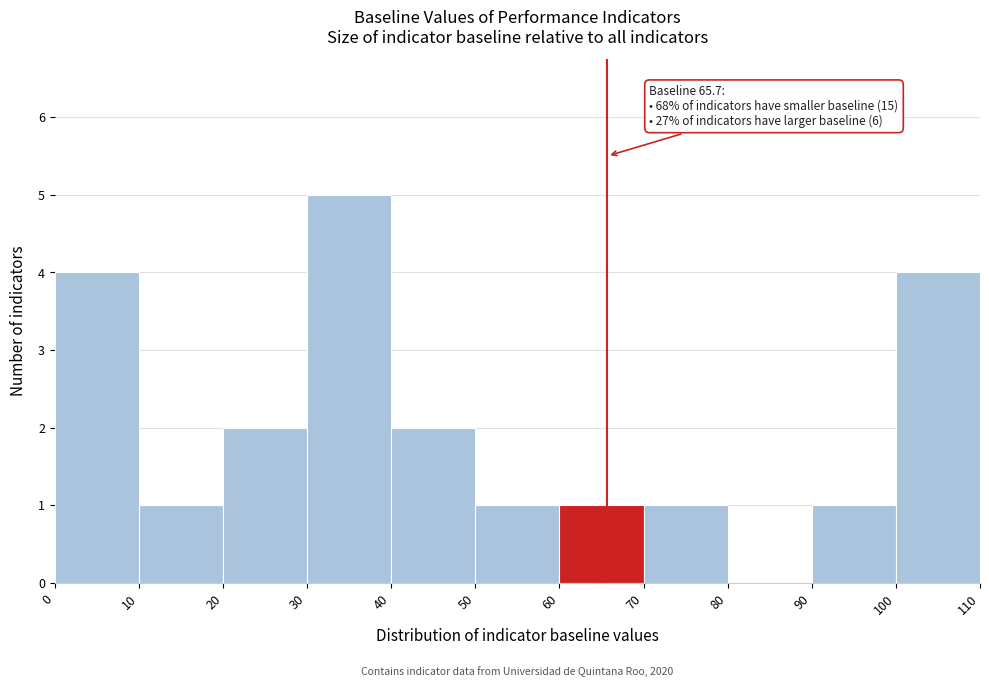

Which range on the x-axis has the tallest bar?

30 to 40